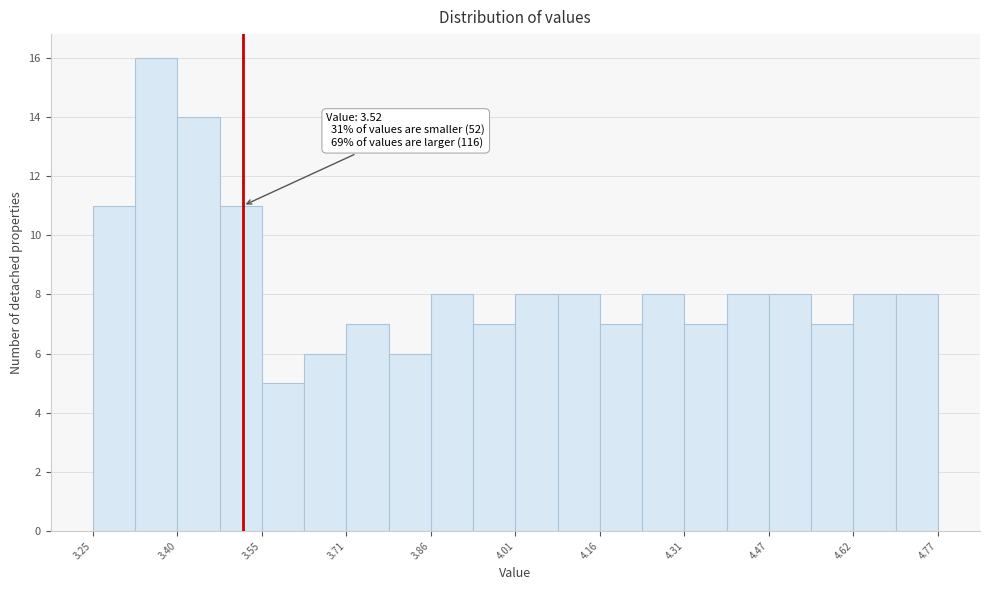

Around what value on the x-axis is the tallest bar? Give the approximate position of its centre, as read against the axis.

3.36